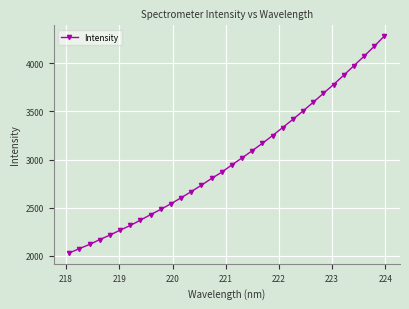

What is the minimum value shown in the chart?

2030.8